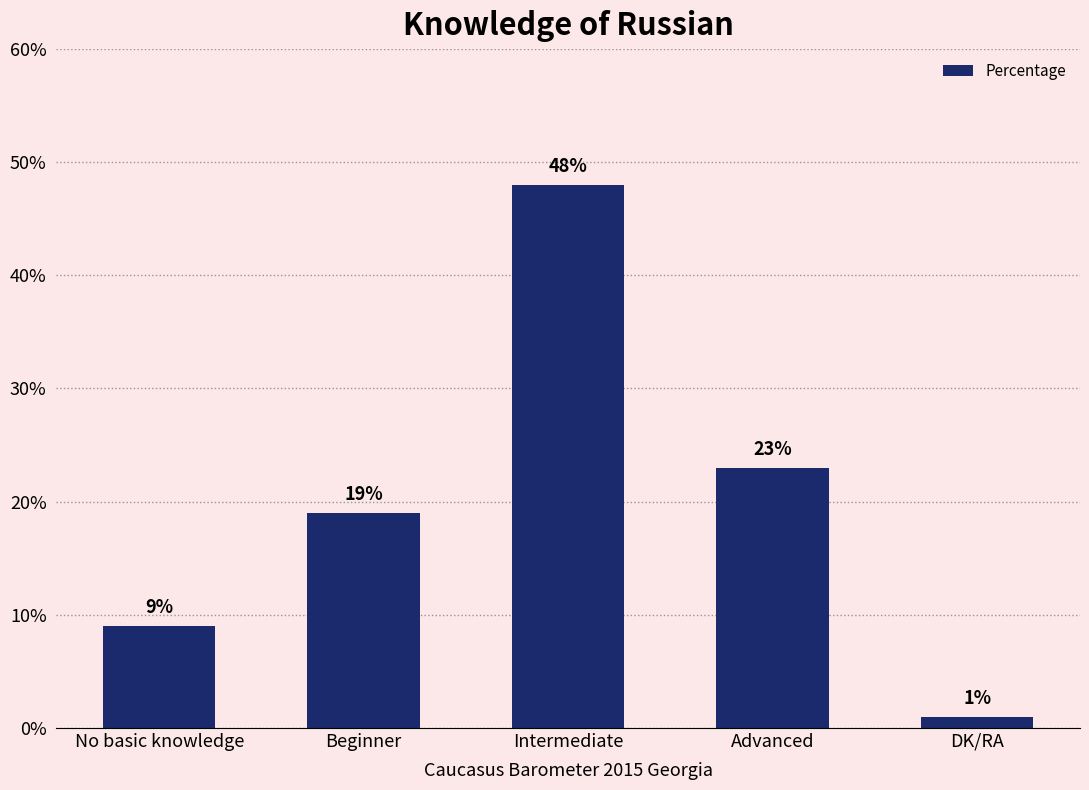

What is the label of the 2nd bar from the left?

Beginner